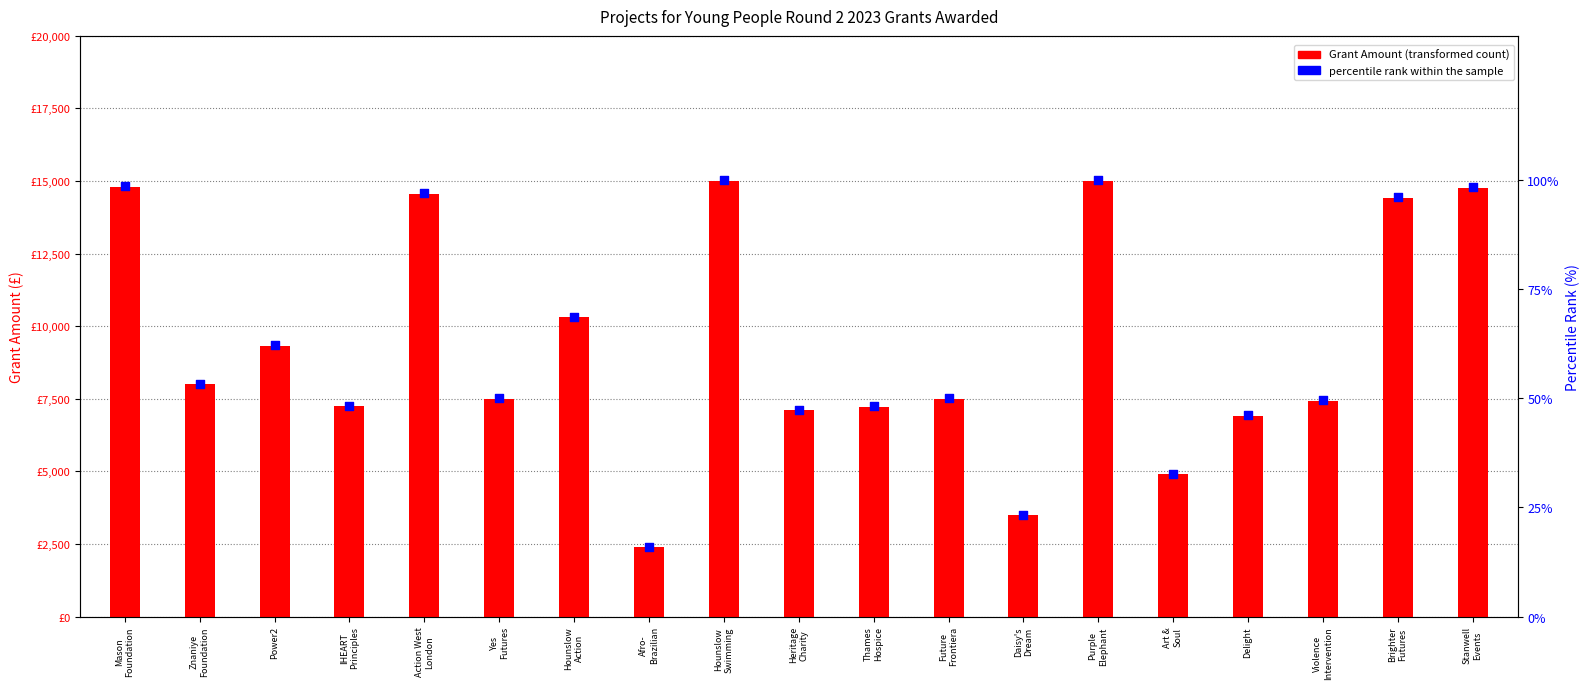

Which series has the largest total across all categories?

Grant Amount